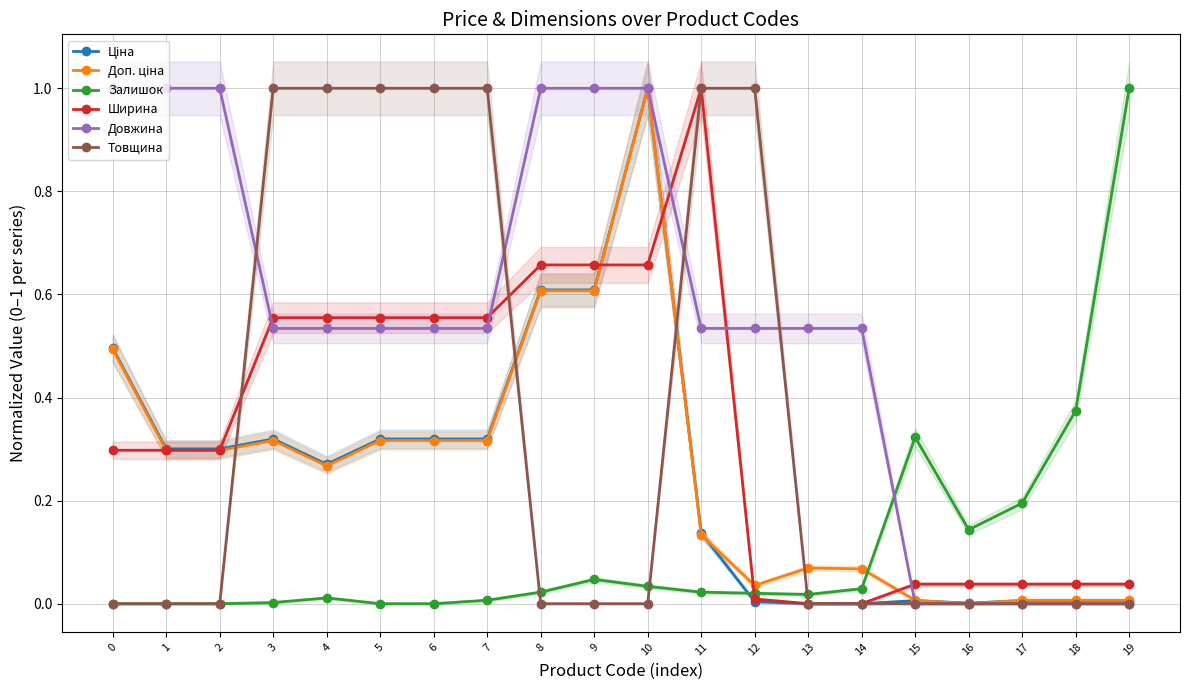

What is the approximate value of Товщина at 7?

1.0